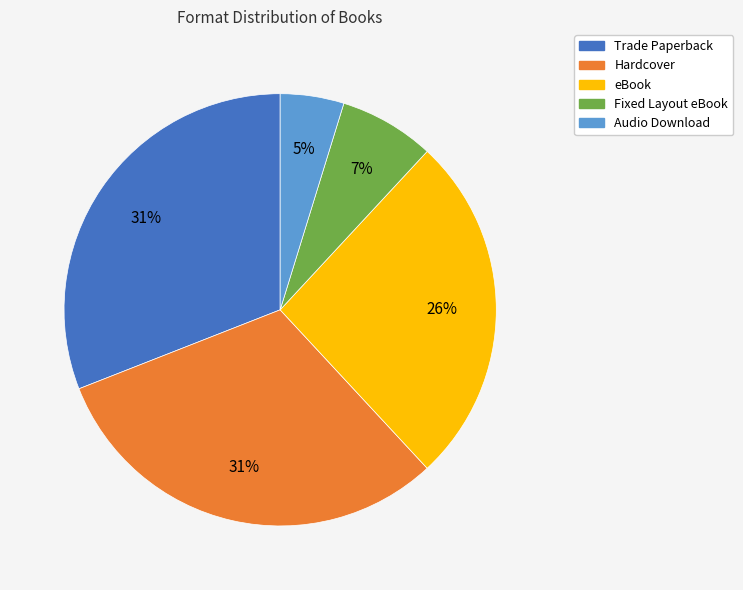

Which slice is the smallest?

Audio Download